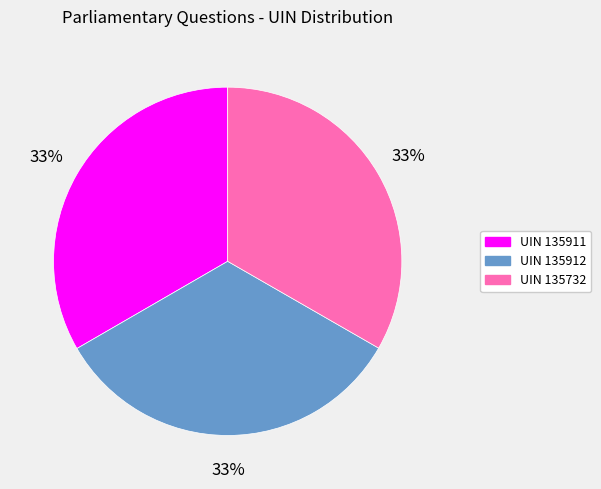

What is the ratio of the value at UIN 135911 to the value at UIN 135912?

1.0